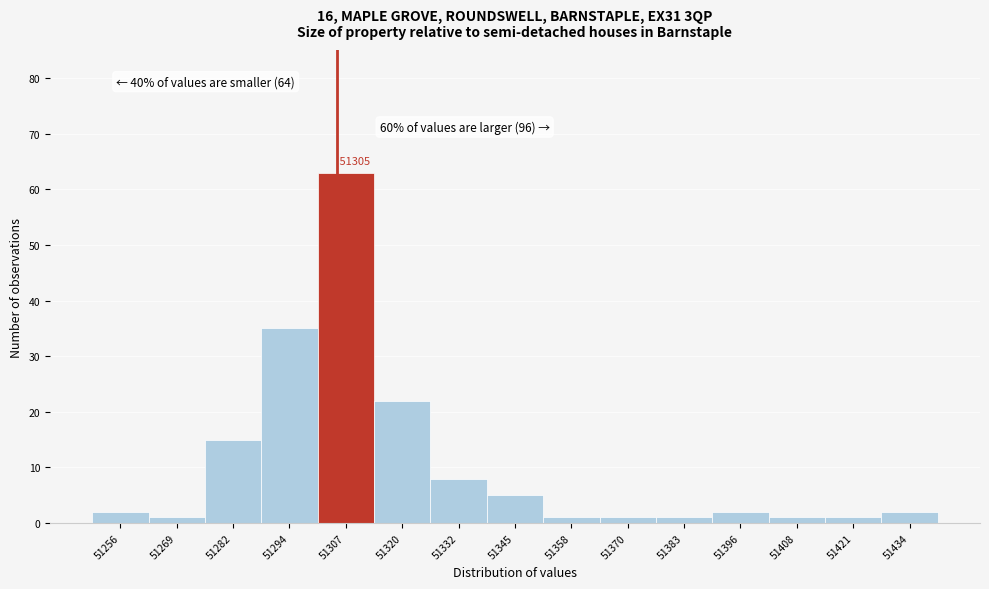

Which range on the x-axis has the tallest bar?

51300 to 51314